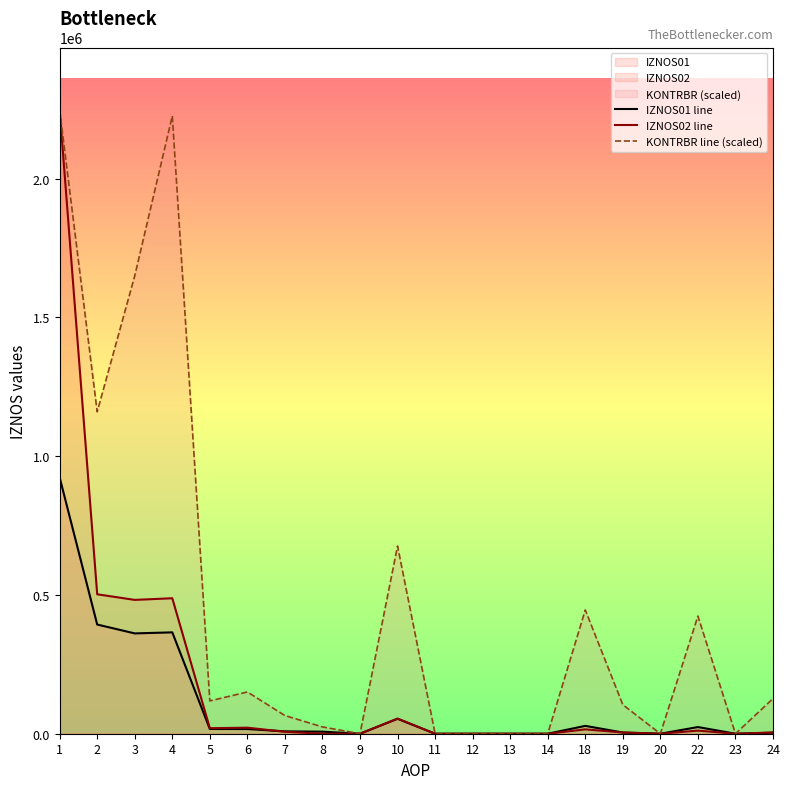

Reading left to right, transcribe all the data shown in this chart.

IZNOS01 line: 1=923468.3	2=393468.9	3=361497.3	4=365259.5	5=17127.8	6=16886.6	7=8575.6	8=7392.0	9=0.0	10=53744.2	11=0.0	12=0.0	13=0.0	14=0.0	18=28286.9	19=4281.9	20=0.0	22=24005.0	23=0.0	24=3684.7
IZNOS02 line: 1=2248025.2	2=502484.7	3=482250.0	4=488190.8	5=19945.1	6=21786.4	7=6979.8	8=0.0	9=0.0	10=54652.0	11=0.0	12=0.0	13=0.0	14=0.0	18=15717.4	19=4489.6	20=0.0	22=11227.7	23=0.0	24=4517.3
KONTRBR line (scaled): 1=2248025.2	2=1160150.1	3=1650076.3	4=2226057.3	5=118255.8	6=150473.4	7=65434.9	8=24531.4	9=0.0	10=676325.6	11=0.0	12=0.0	13=0.0	14=0.0	18=445907.5	19=104513.4	20=0.0	22=423981.1	23=0.0	24=126622.3